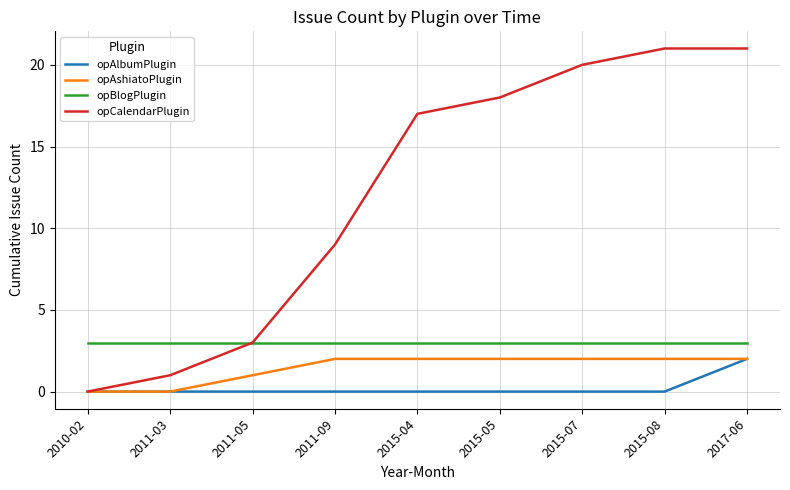

Is it true that opAlbumPlugin equals 1 at 2015-08?

False